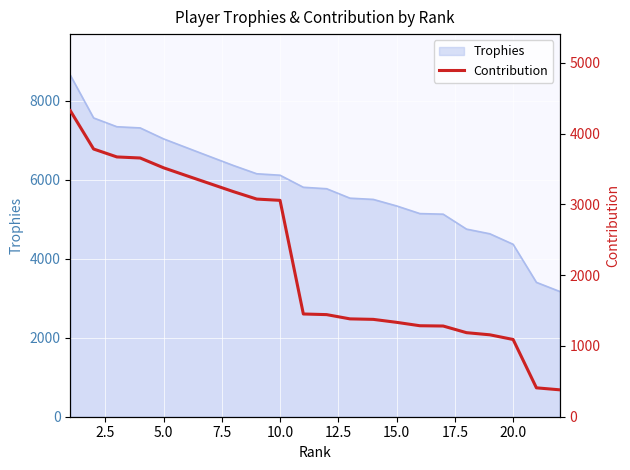

What is the value of the 11th point from the left?

1451